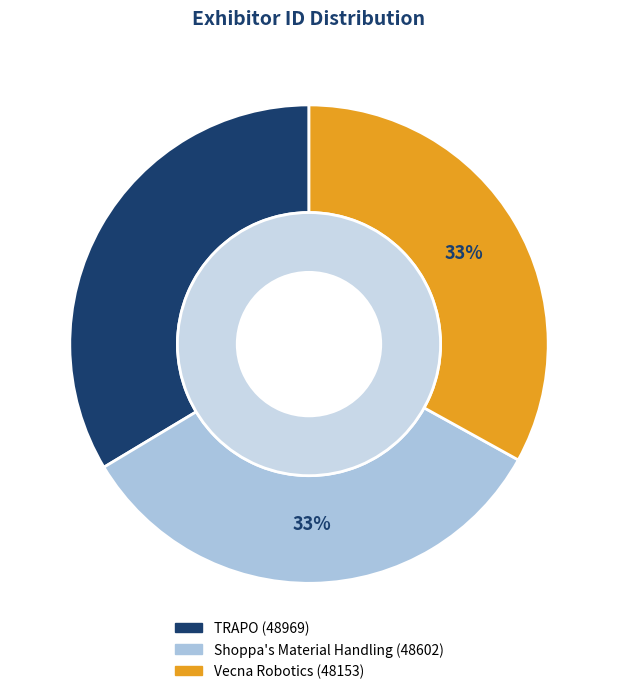

Does Shoppa's Material Handling represent more than half of the total?

No